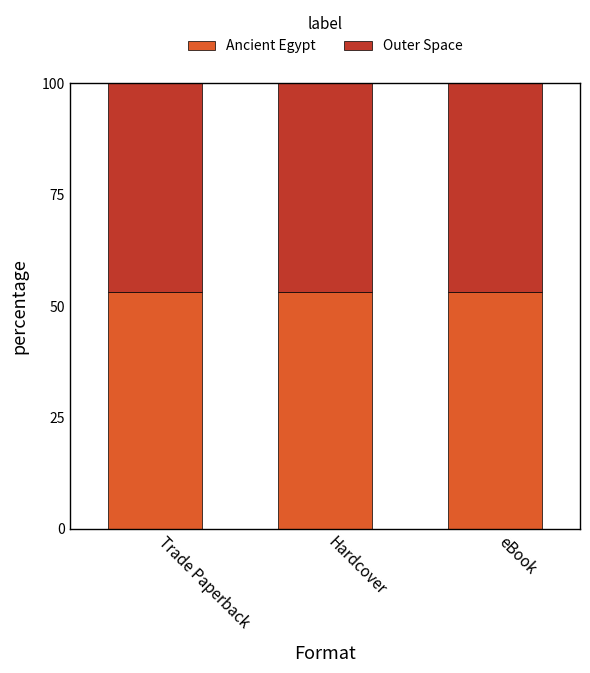

The value of Ancient Egypt at Hardcover is 92.0. True or false?

False